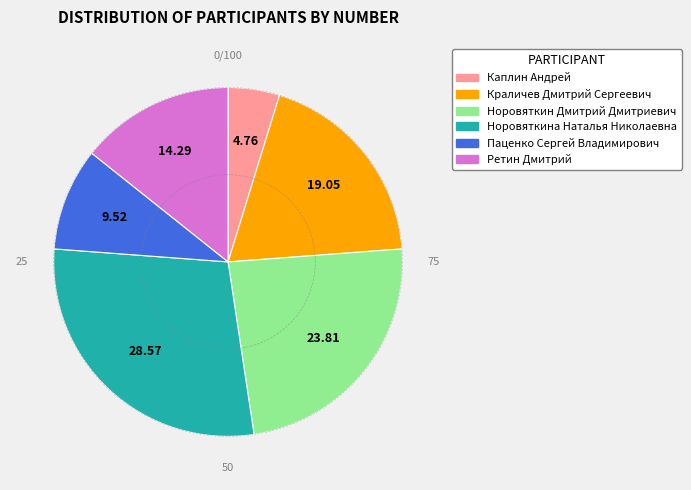

Does Паценко Сергей Владимирович account for over 50% of the chart?

No